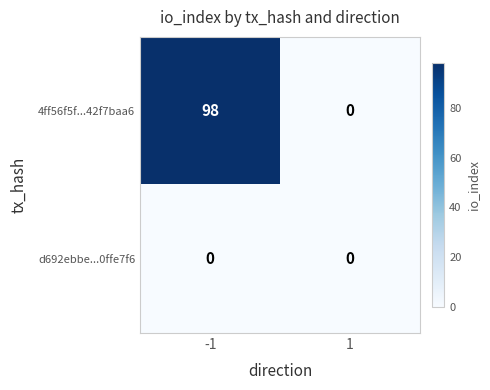

What is the spread (max minus min) of values at -1?

98